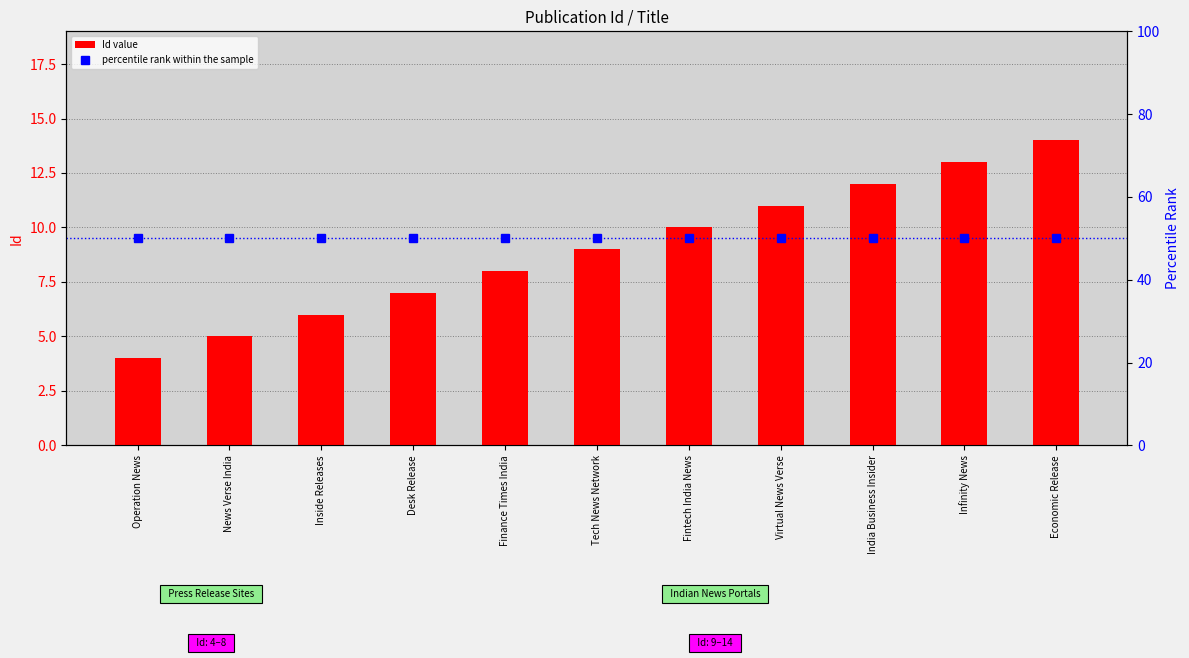

True or false: Id value has a value of 22 at Infinity News.

False